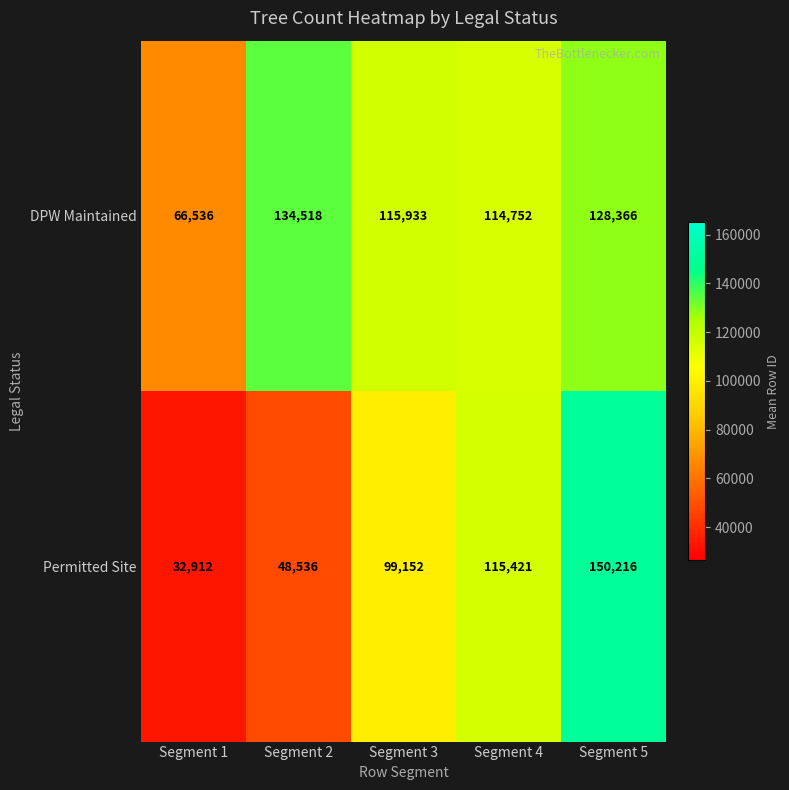

What is the average value of the Permitted Site series?

89247